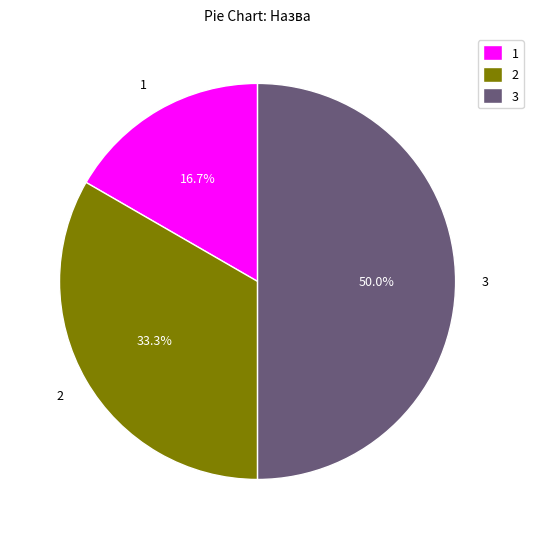

Rank the categories by value from highest to lowest.

3, 2, 1